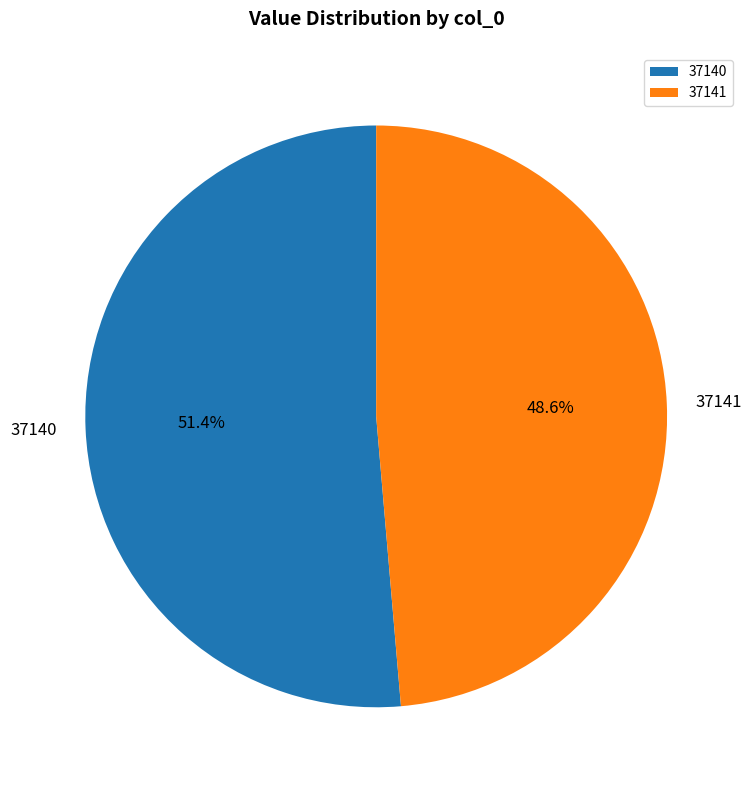

What is the total percentage of 37141 and 37140?

100.0%